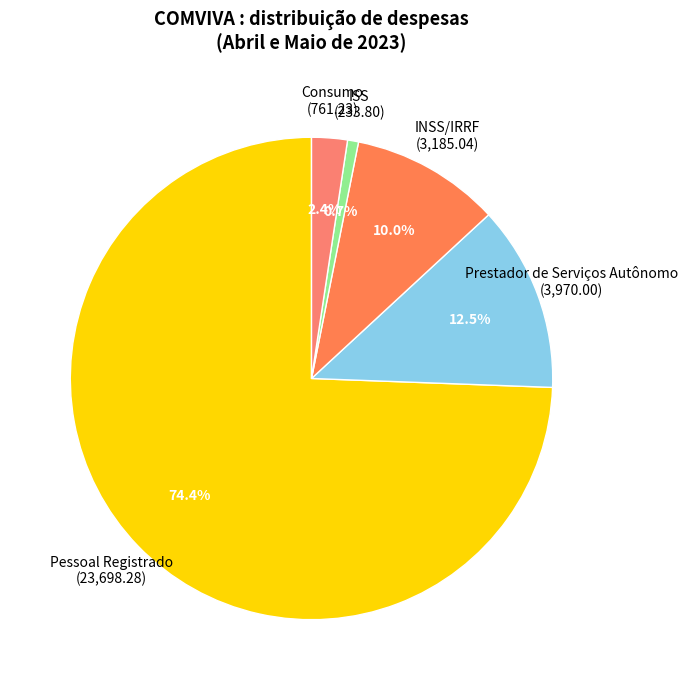

Is the sum of Pessoal Registrado and ISS greater than half?

Yes